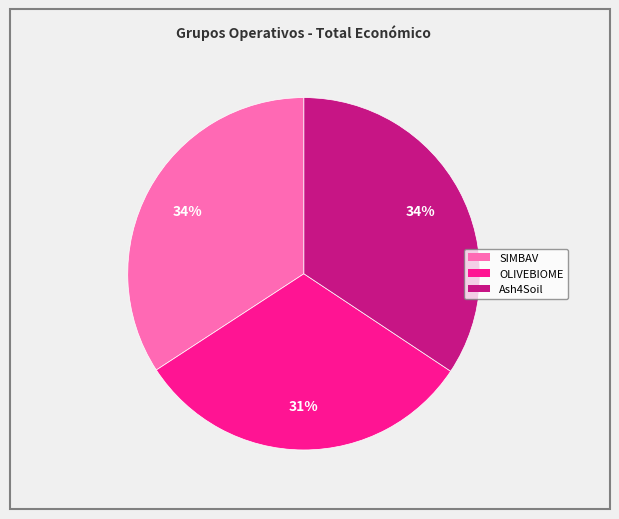

Is Ash4Soil the majority of the pie?

No